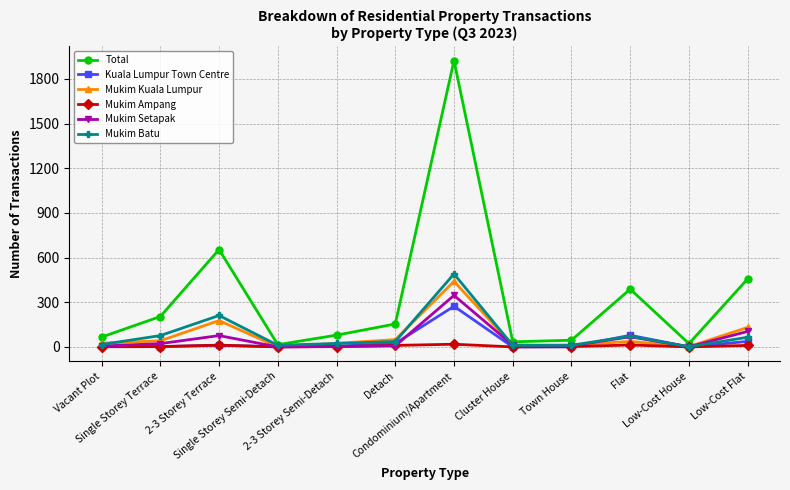

What is the average value of the Total series?

337